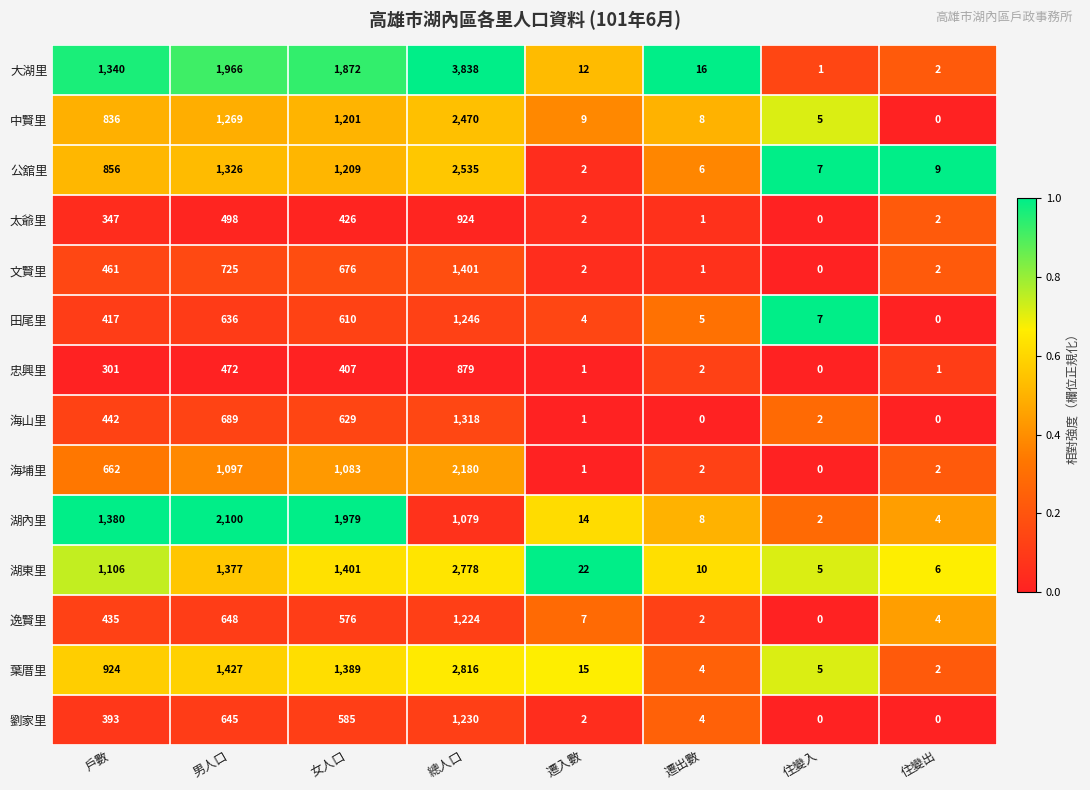

At how many categories does at least one series exceed 0?

8